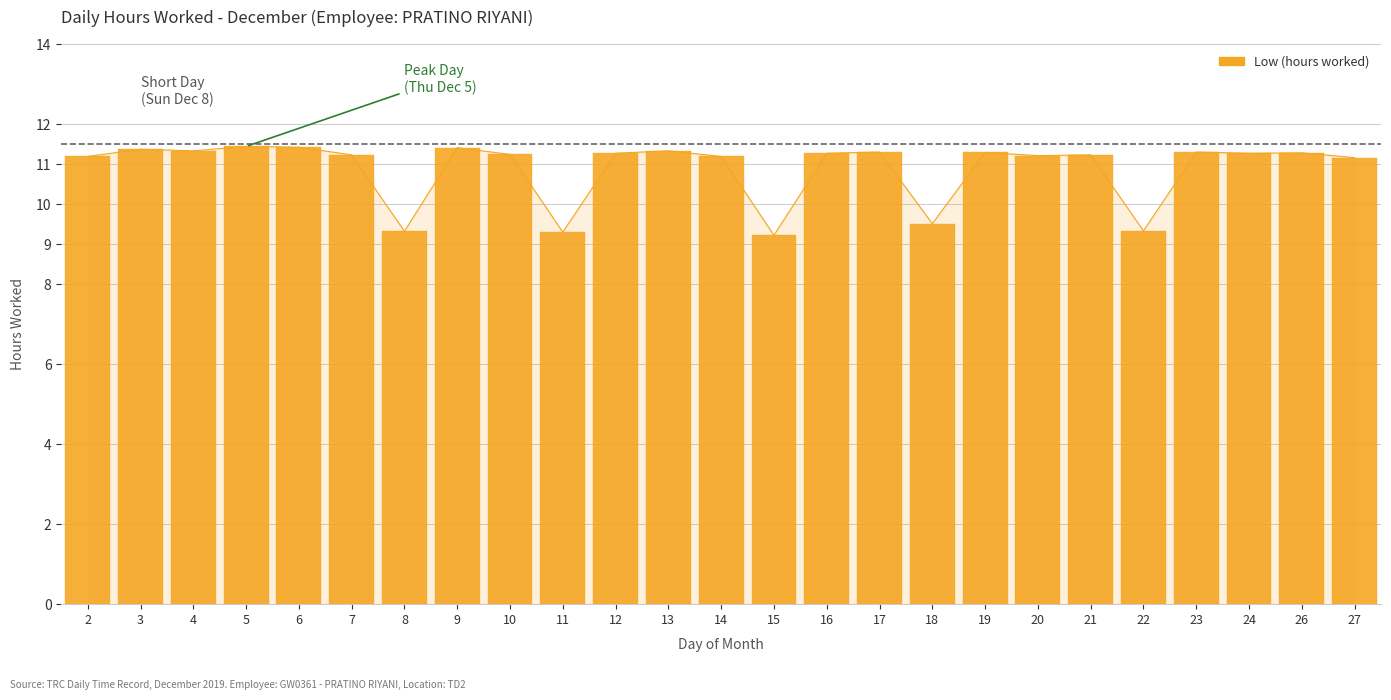

Approximately how many times larger is the value at 24 compared to 21?

1.0